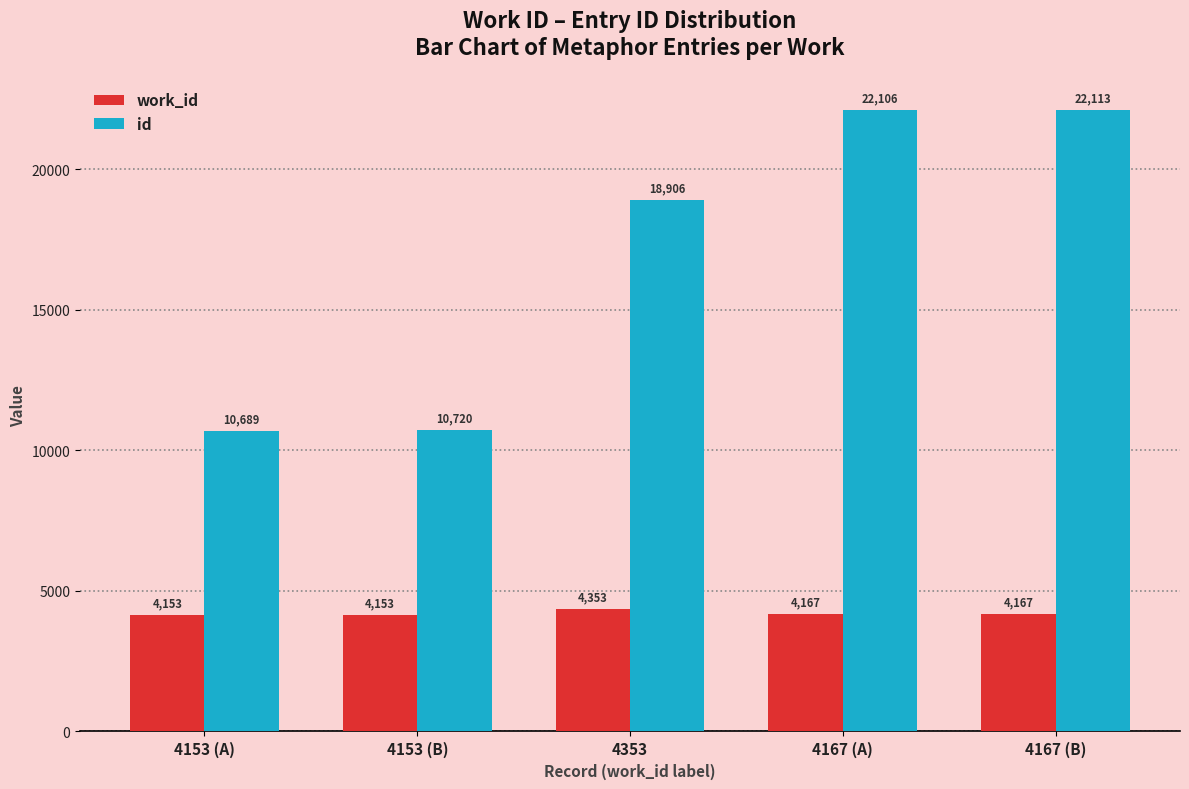

How many bars are there in each group?

2